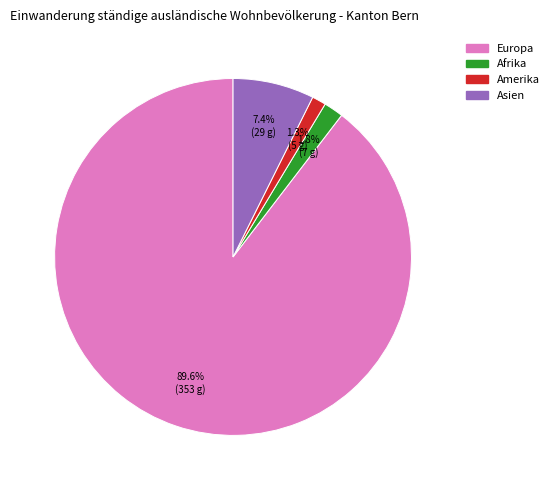

Is there a majority slice in this chart?

Yes